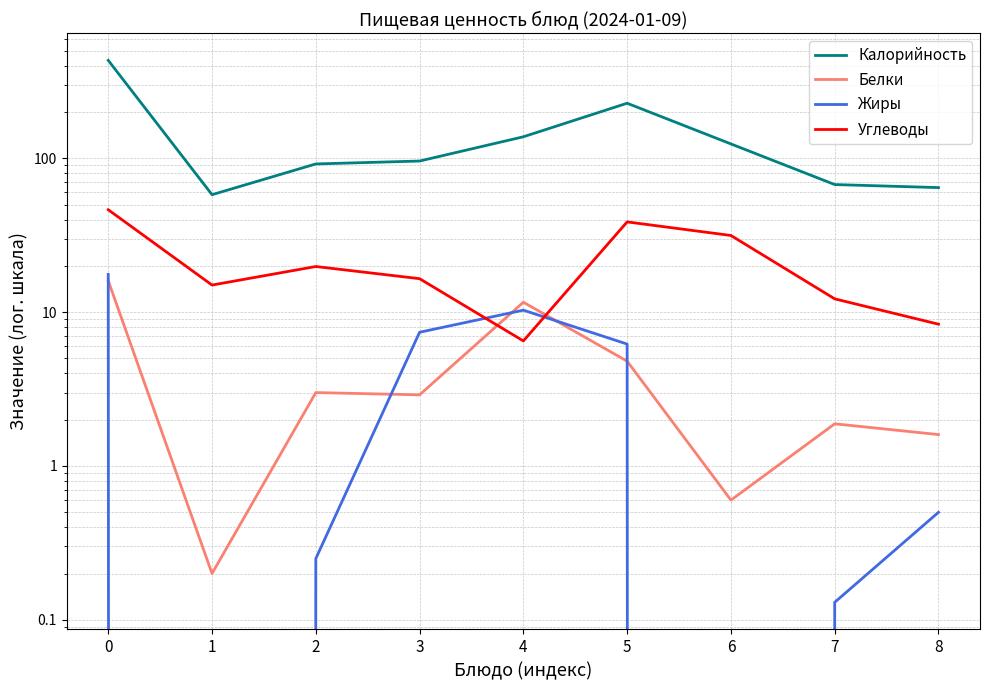

The value of Белки at 3 is 4.4. True or false?

False